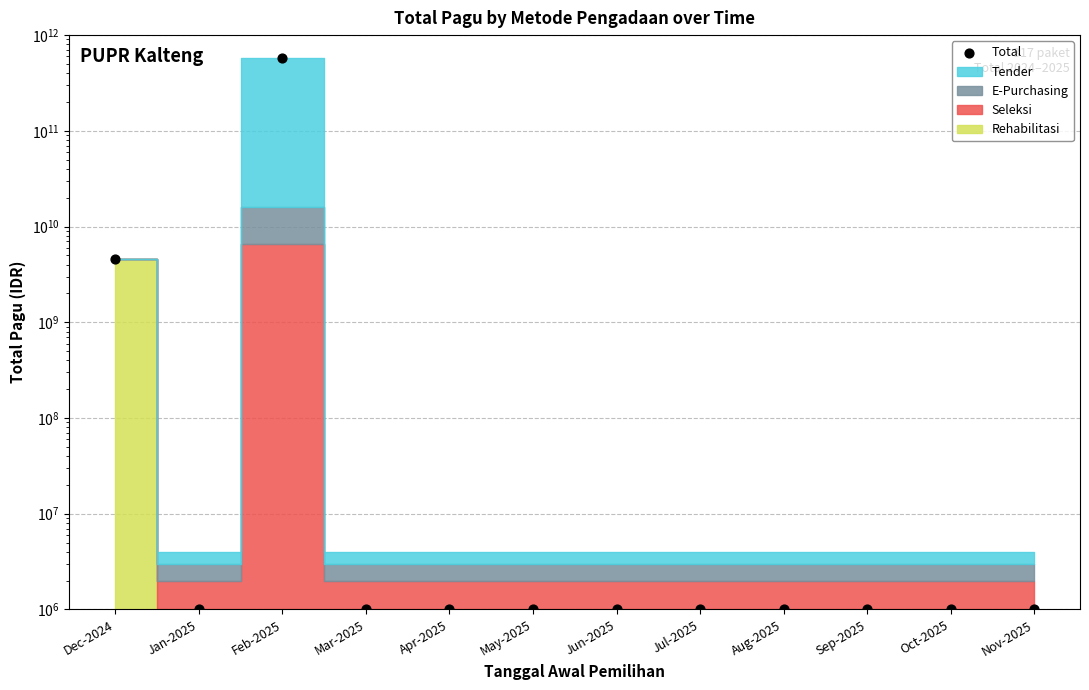

Approximately how many times larger is the value at Jul-2025 compared to Apr-2025?

1.0